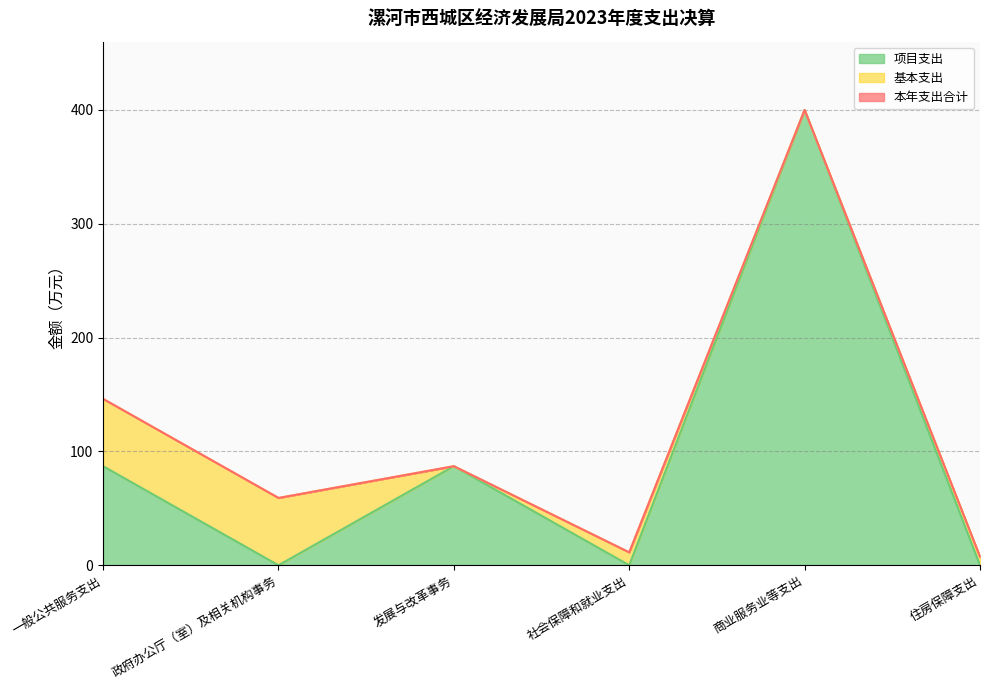

What is the greatest value displayed?

400.0